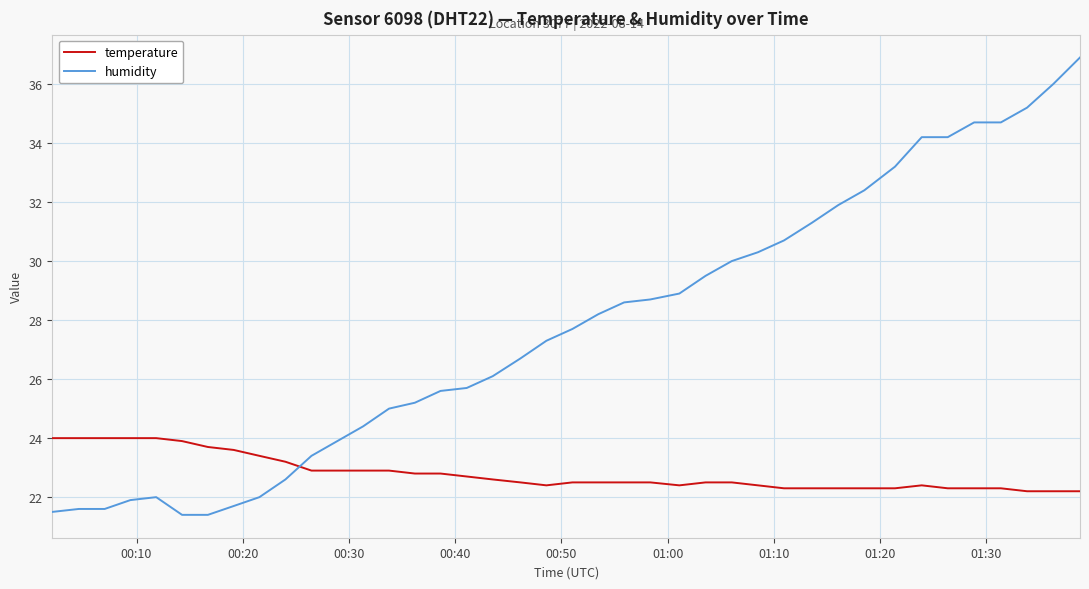

At how many categories does at least one series exceed 21?

40